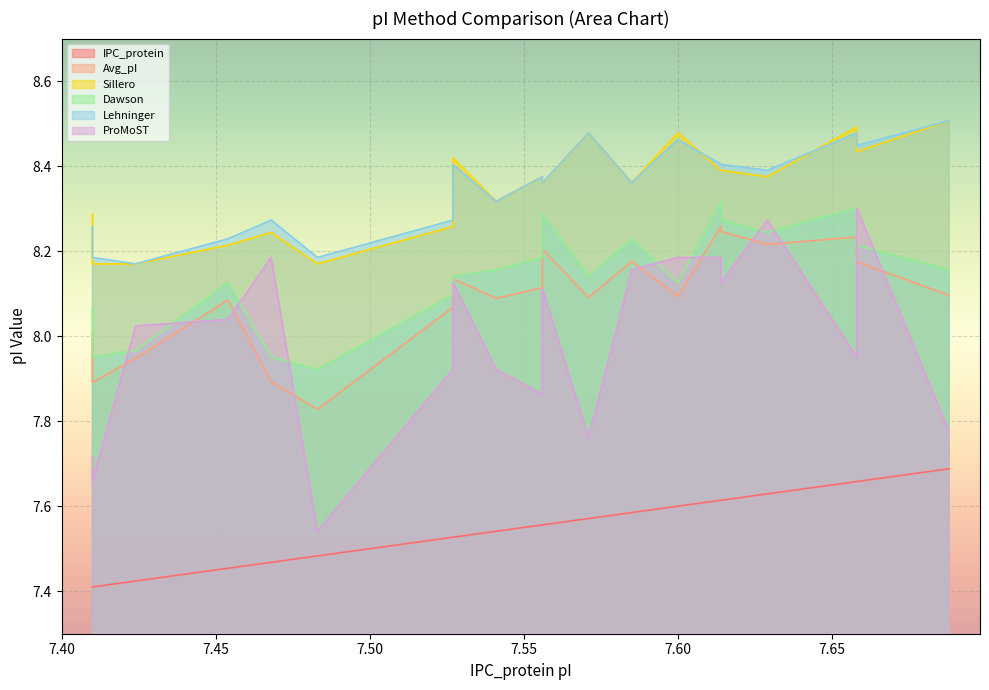

At how many categories does at least one series exceed 8?

20